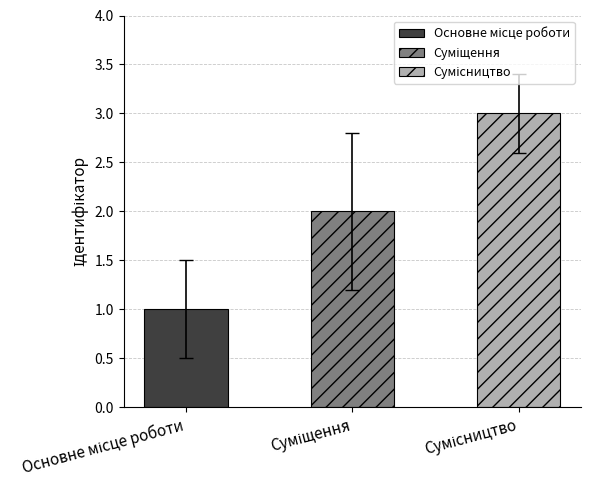

What position from the left is Сумісництво?

3